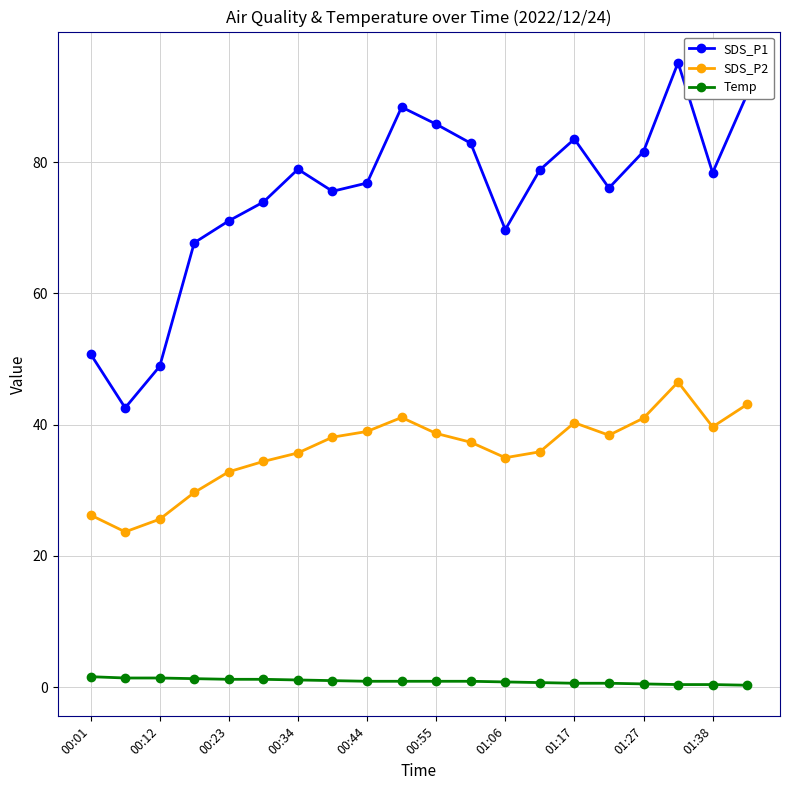

True or false: SDS_P1 and SDS_P2 intersect in this chart.

False